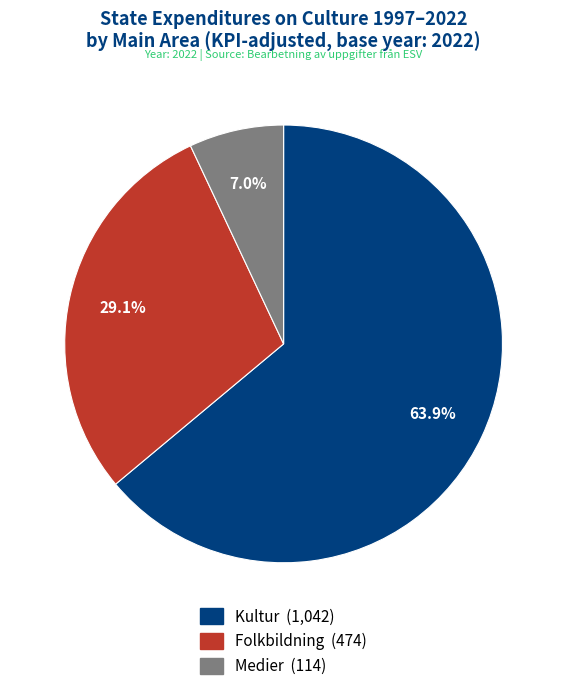

True or false: Medier accounts for 1% of the total.

False